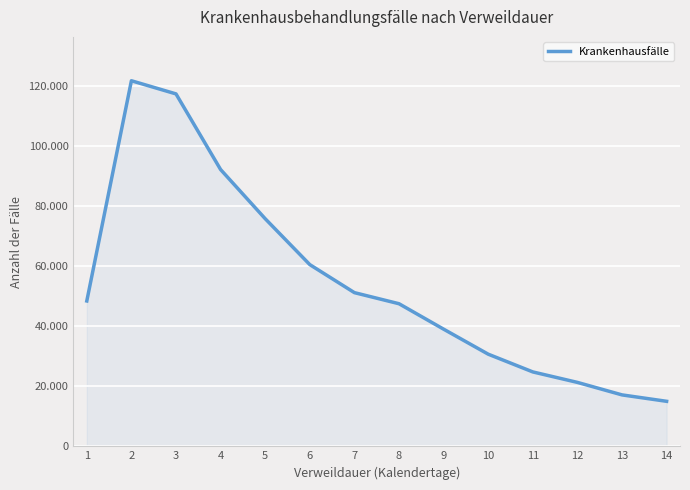

Approximately how many times larger is the value at 6 compared to 2?

0.5